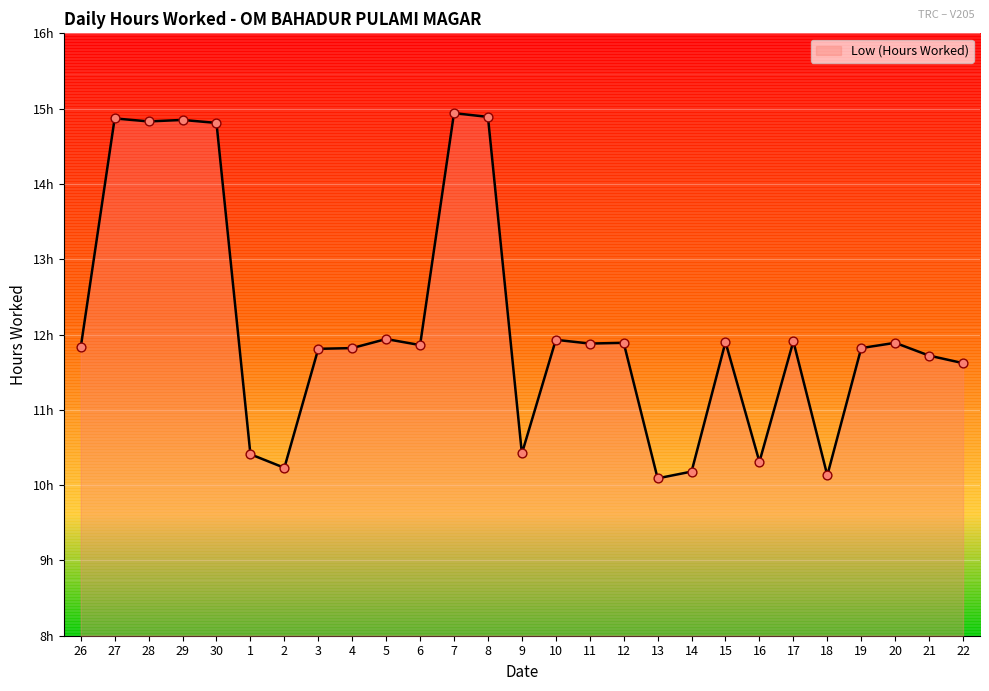

Approximately how many times larger is the value at 6 compared to 4?

1.0